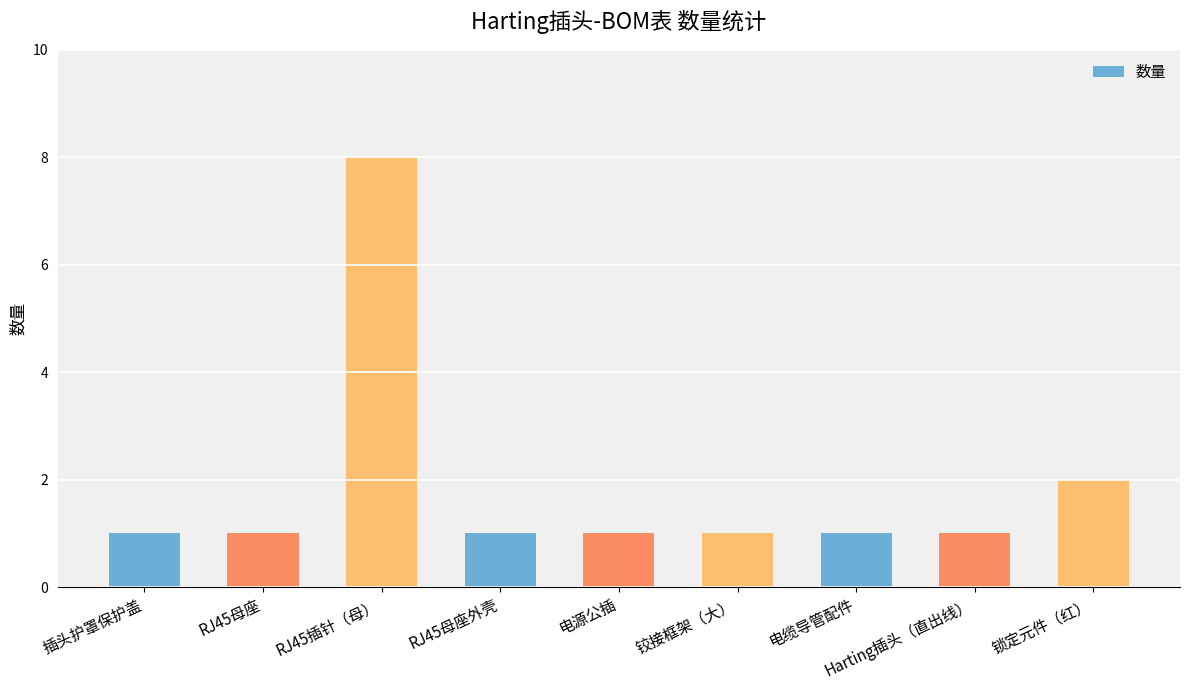

What is the approximate value at RJ45母座外壳?

1